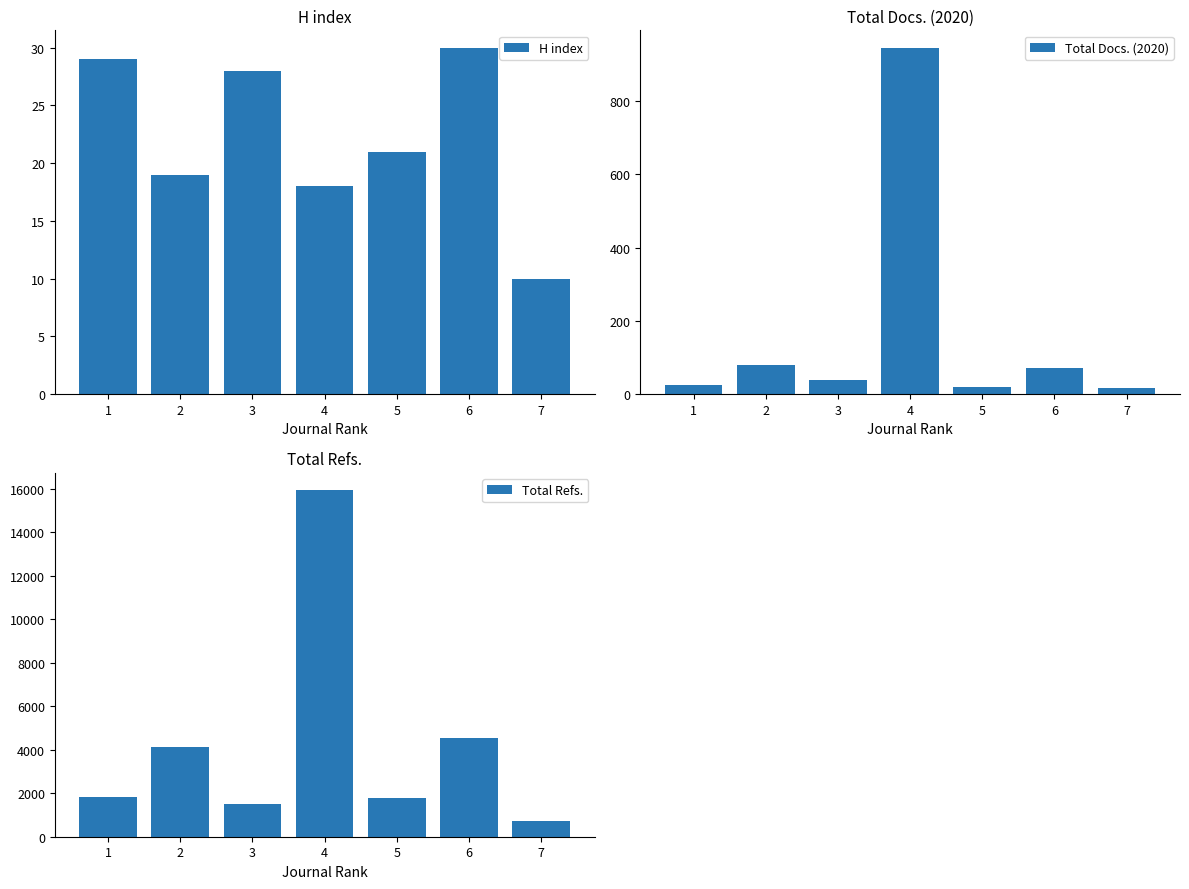

Is it true that H index equals 15 at 1?

False